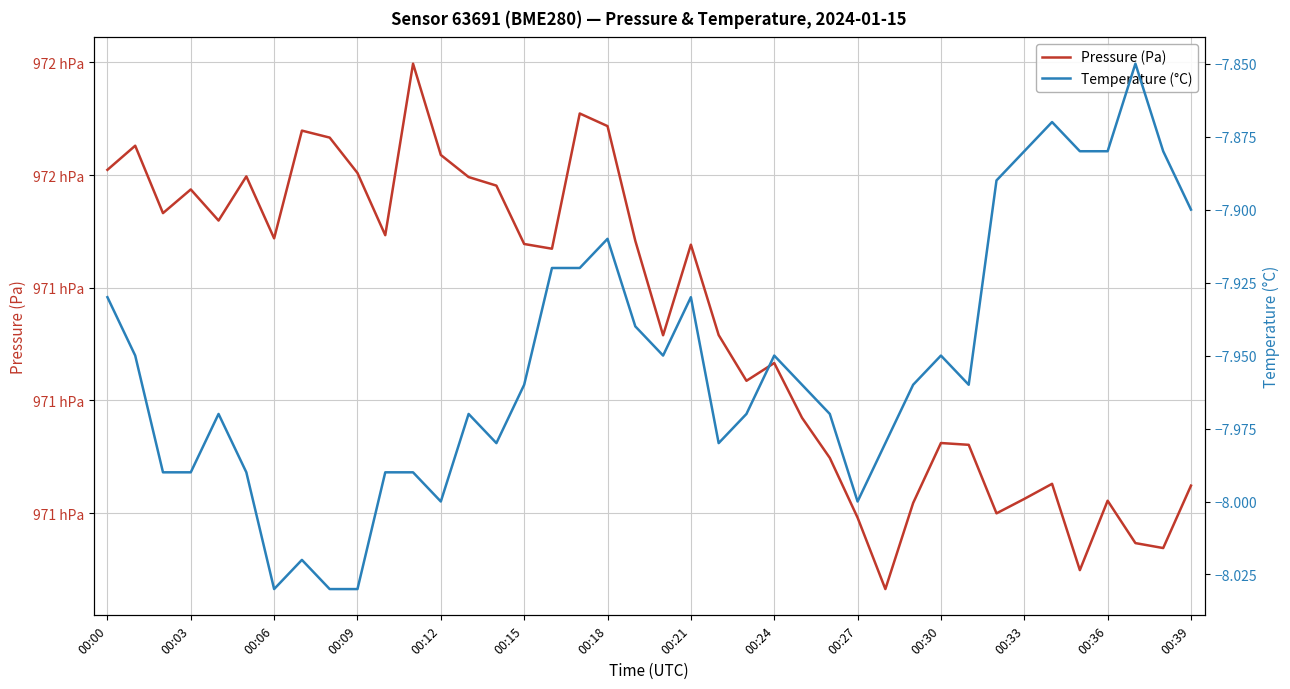

True or false: Pressure (Pa) and Temperature (°C) cross at least once.

False